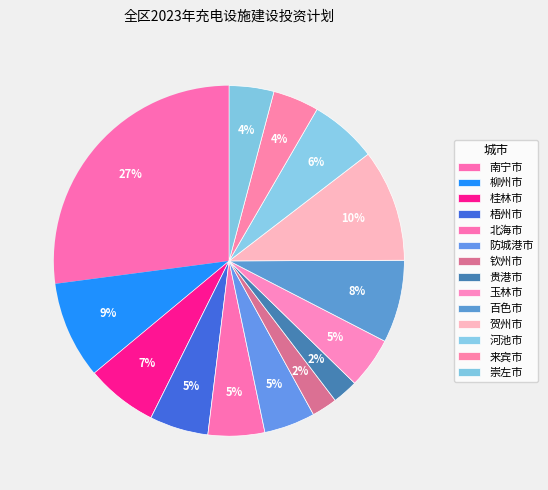

To the nearest percent, what percentage of the pie is 贺州市?

10%